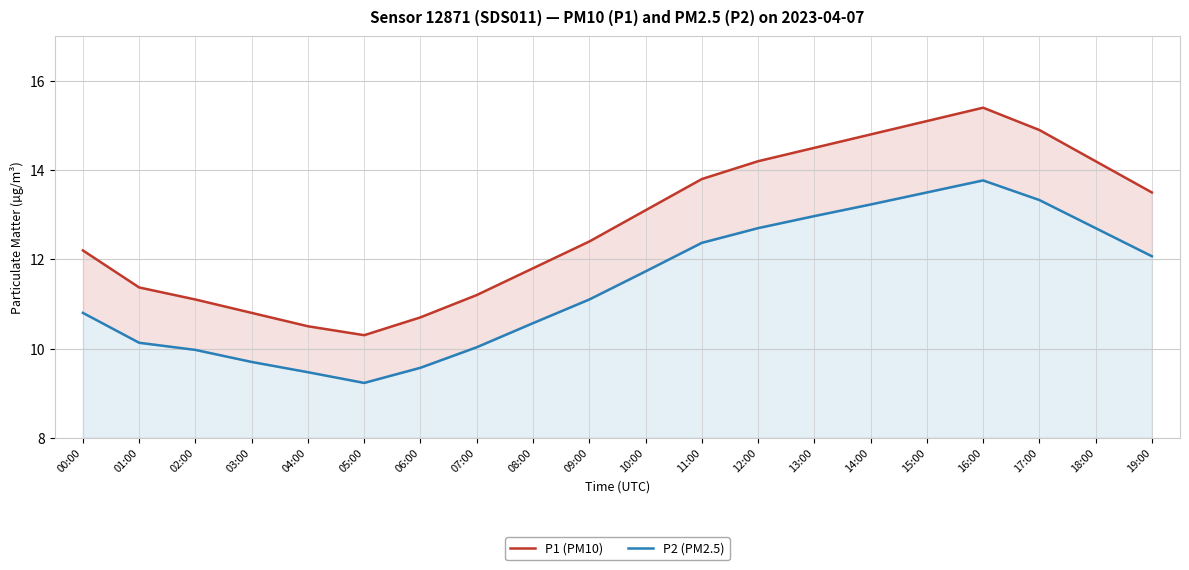

Reading left to right, list all the values displayed in this chart.

P1 (PM10): 00:00=12.2	01:00=11.4	02:00=11.1	03:00=10.8	04:00=10.5	05:00=10.3	06:00=10.7	07:00=11.2	08:00=11.8	09:00=12.4	10:00=13.1	11:00=13.8	12:00=14.2	13:00=14.5	14:00=14.8	15:00=15.1	16:00=15.4	17:00=14.9	18:00=14.2	19:00=13.5
P2 (PM2.5): 00:00=10.8	01:00=10.1	02:00=10.0	03:00=9.7	04:00=9.5	05:00=9.2	06:00=9.6	07:00=10.0	08:00=10.6	09:00=11.1	10:00=11.7	11:00=12.4	12:00=12.7	13:00=13.0	14:00=13.2	15:00=13.5	16:00=13.8	17:00=13.3	18:00=12.7	19:00=12.1